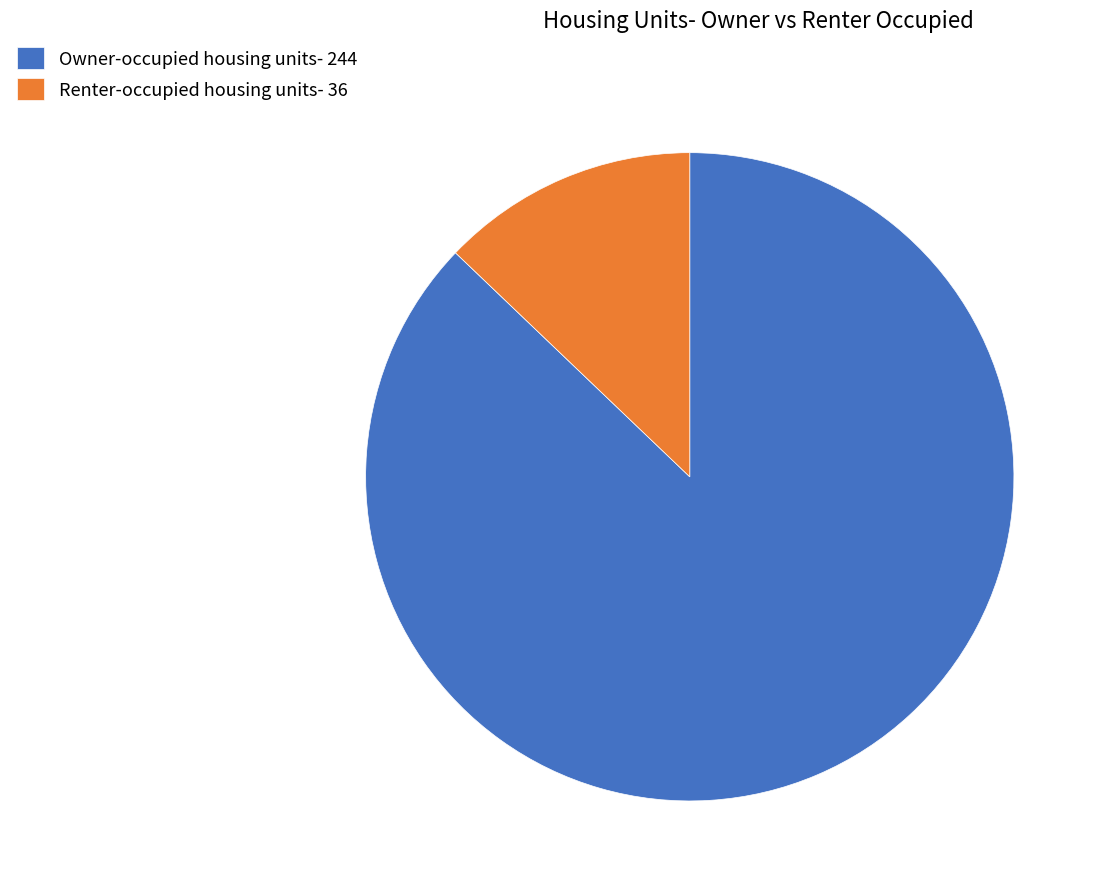

How many segments does this pie chart have?

2